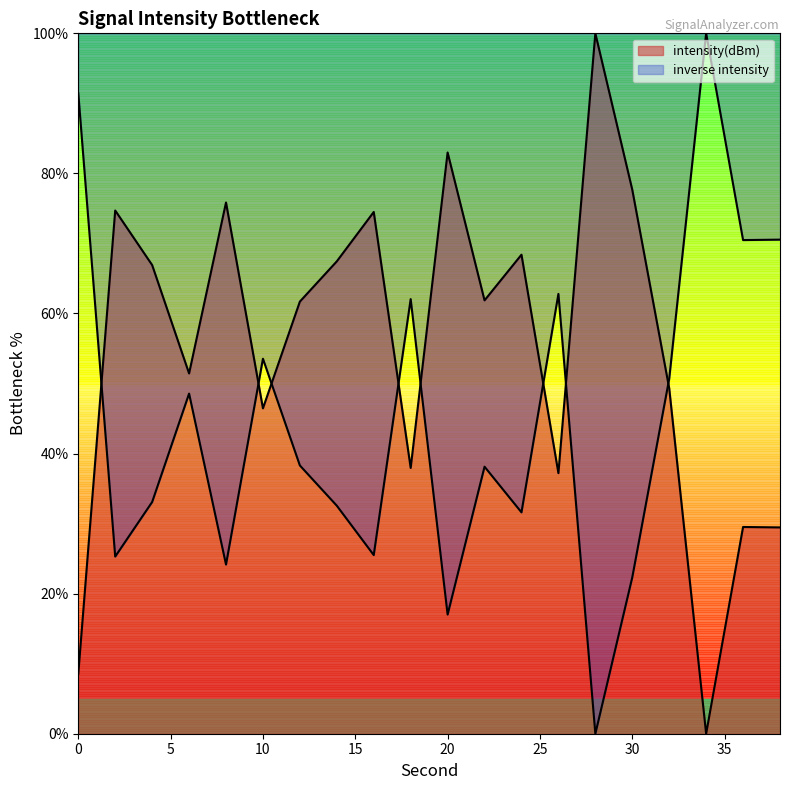

The value at 2 is 15.4. True or false?

False